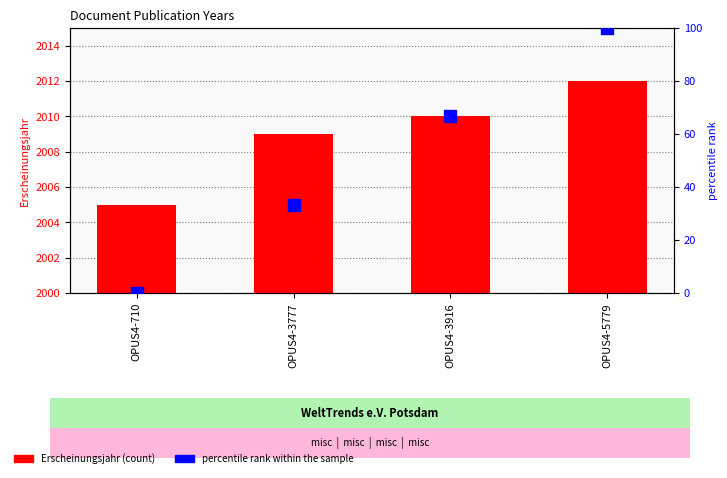

Which has a higher value, OPUS4-3916 or OPUS4-710?

OPUS4-3916